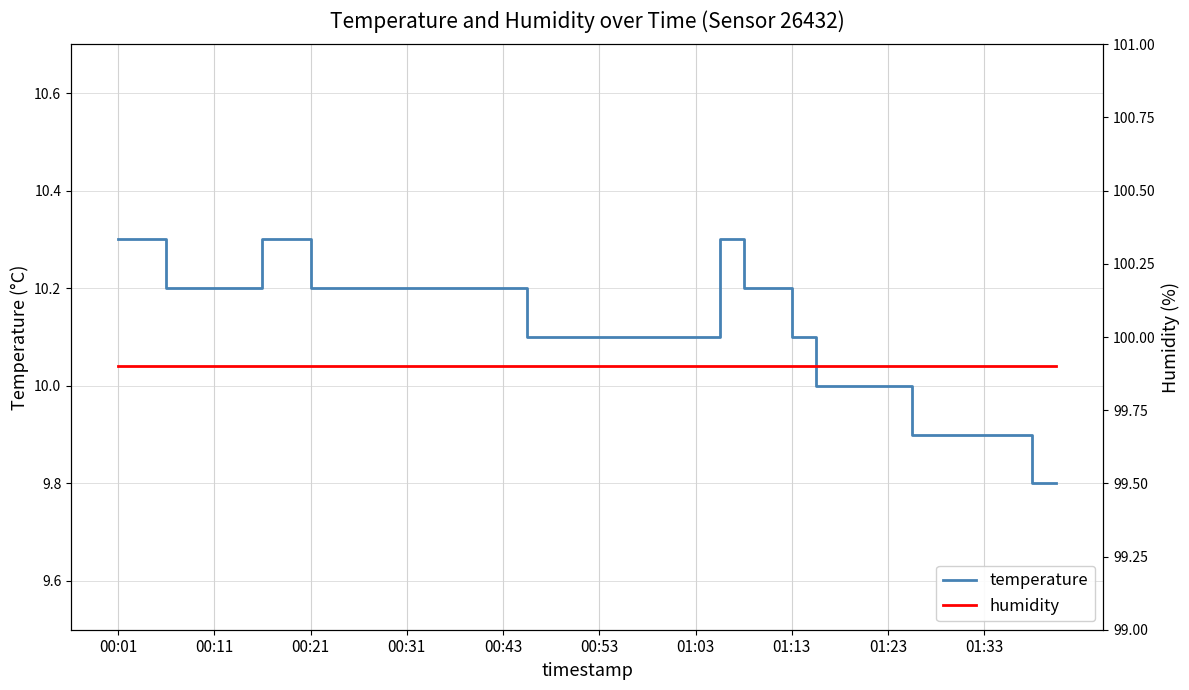

What is the average value of the humidity series?

99.9